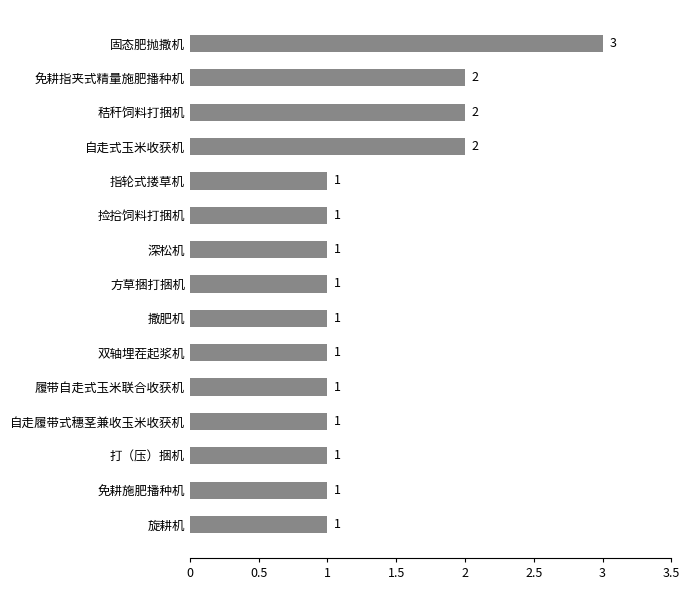

What position from the bottom is 撒肥机?

7